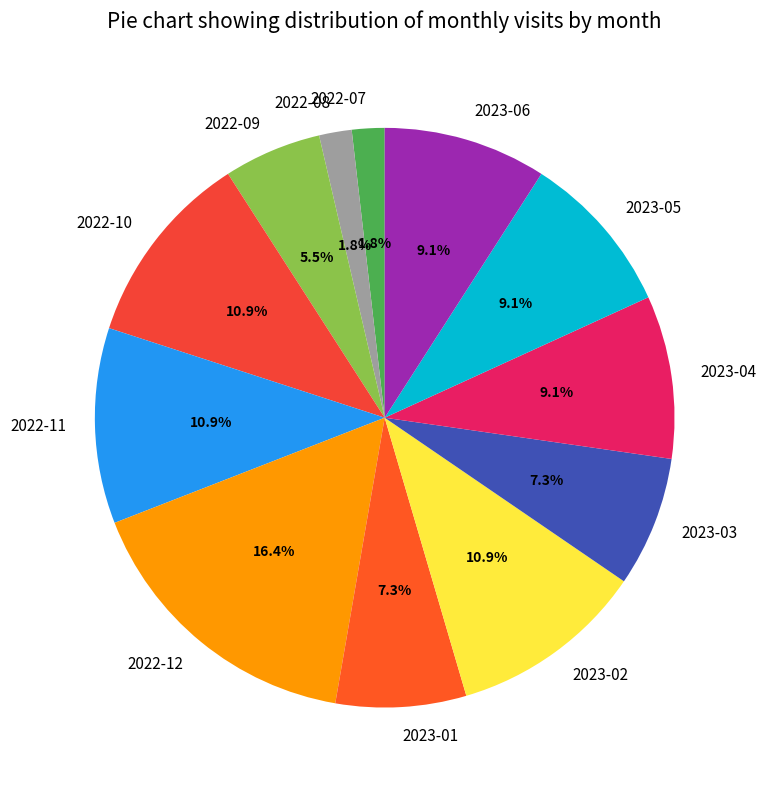

What portion of the pie excludes 2023-06?

90.9%